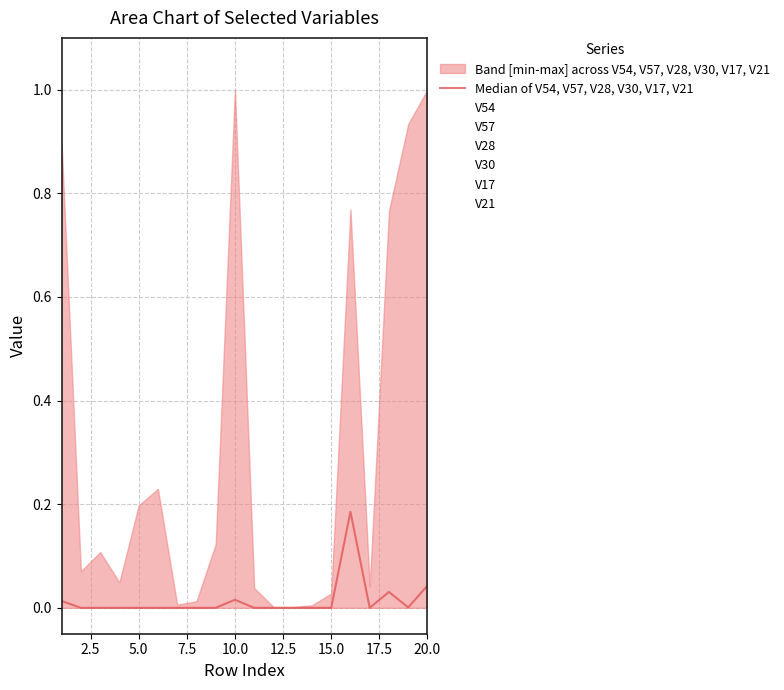

List the series in order of their peak value, lowest first.

V57, V17, V54, V28, V30, V21